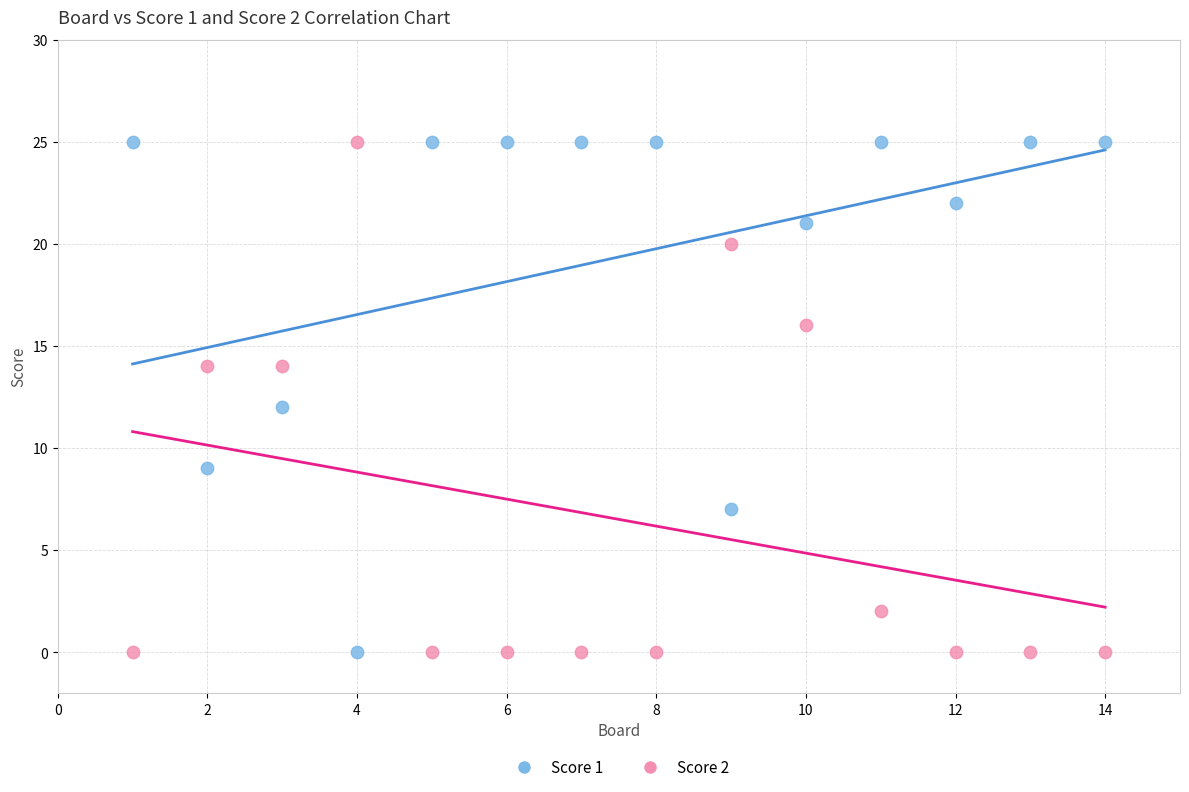

What is the X range (max minus min) for the scatter plot?

13